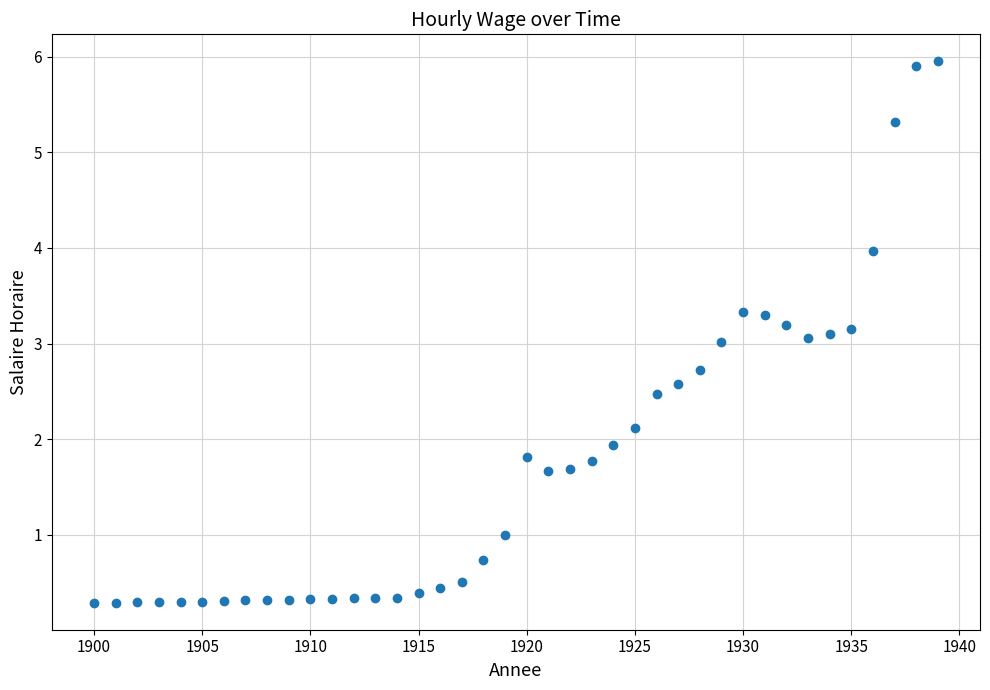

What is the range of Y values (max minus min)?

5.7